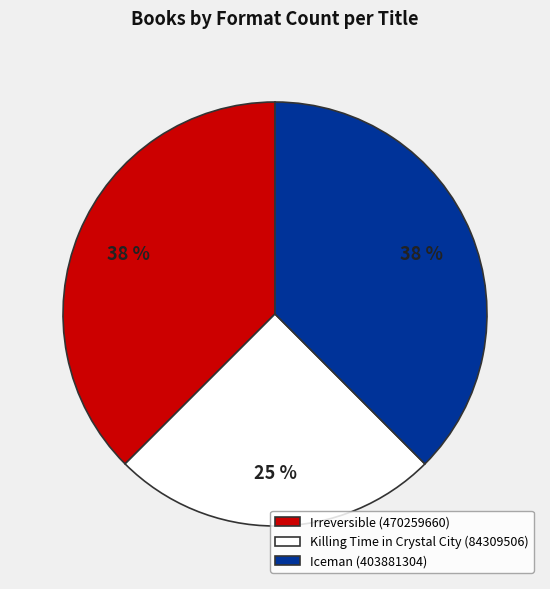

What percentage is the Killing Time in Crystal City (84309506) slice, to the nearest percent?

25%